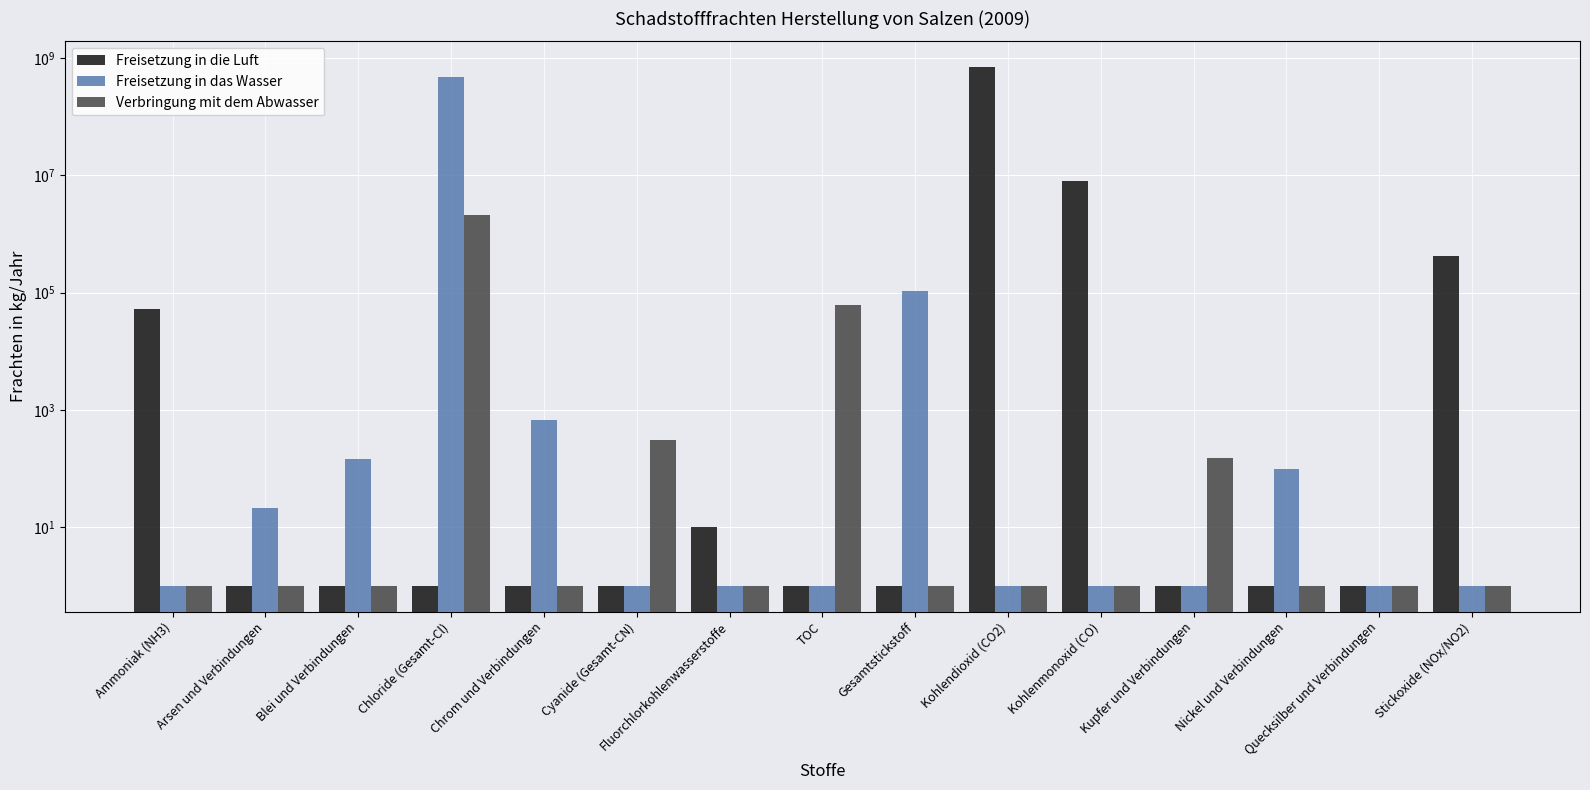

Reading left to right, what are all the values shown in this chart?

Freisetzung in die Luft: Ammoniak (NH3)=52500	Arsen und Verbindungen=1	Blei und Verbindungen=1	Chloride (Gesamt-Cl)=1	Chrom und Verbindungen=1	Cyanide (Gesamt-CN)=1	Fluorchlorkohlenwasserstoffe=10	TOC=1	Gesamtstickstoff=1	Kohlendioxid (CO2)=703000000	Kohlenmonoxid (CO)=8060000	Kupfer und Verbindungen=1	Nickel und Verbindungen=1	Quecksilber und Verbindungen=1	Stickoxide (NOx/NO2)=425000
Freisetzung in das Wasser: Ammoniak (NH3)=1	Arsen und Verbindungen=21	Blei und Verbindungen=146	Chloride (Gesamt-Cl)=472000000	Chrom und Verbindungen=661	Cyanide (Gesamt-CN)=1	Fluorchlorkohlenwasserstoffe=1	TOC=1	Gesamtstickstoff=108000	Kohlendioxid (CO2)=1	Kohlenmonoxid (CO)=1	Kupfer und Verbindungen=1	Nickel und Verbindungen=97	Quecksilber und Verbindungen=1	Stickoxide (NOx/NO2)=1
Verbringung mit dem Abwasser: Ammoniak (NH3)=1	Arsen und Verbindungen=1	Blei und Verbindungen=1	Chloride (Gesamt-Cl)=2110000	Chrom und Verbindungen=1	Cyanide (Gesamt-CN)=300	Fluorchlorkohlenwasserstoffe=1	TOC=61000	Gesamtstickstoff=1	Kohlendioxid (CO2)=1	Kohlenmonoxid (CO)=1	Kupfer und Verbindungen=150	Nickel und Verbindungen=1	Quecksilber und Verbindungen=1	Stickoxide (NOx/NO2)=1